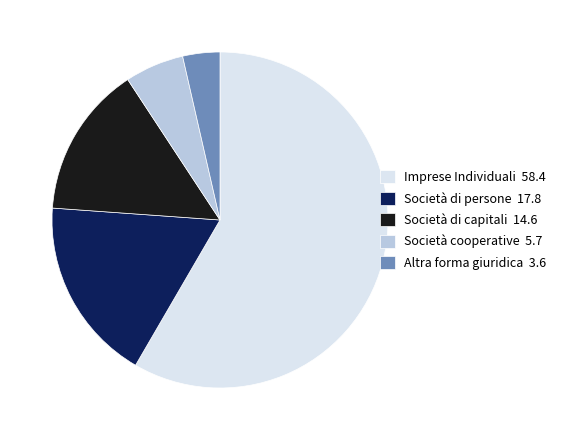

How many slices are in this pie chart?

5